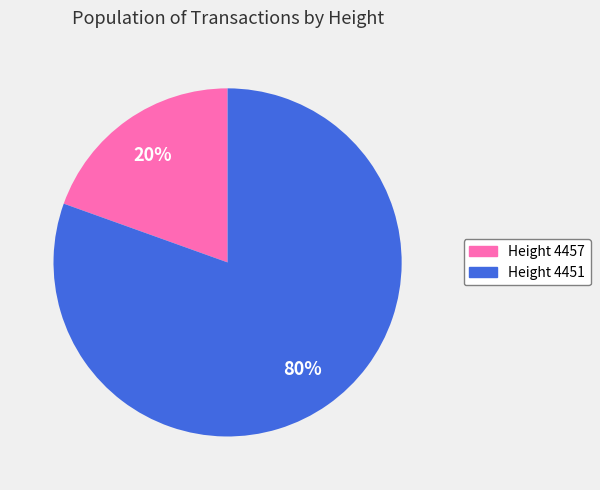

To the nearest percent, what is the average slice percentage?

50%